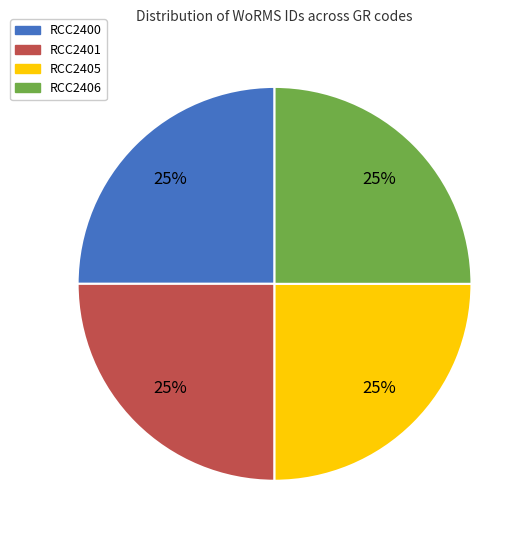

To the nearest percent, what portion does RCC2406 represent?

25%